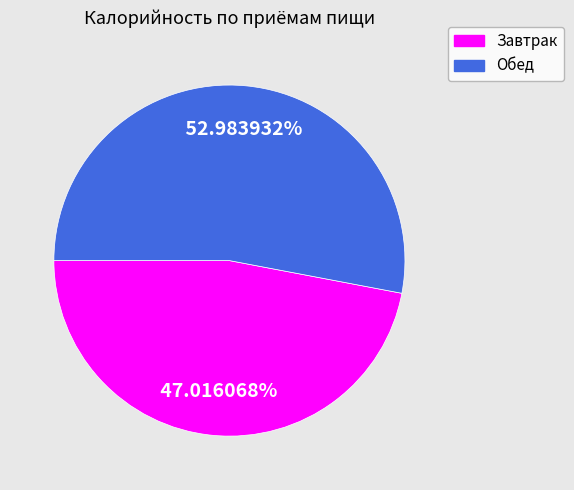

What is the ratio of the value at Завтрак to the value at Обед?

0.9